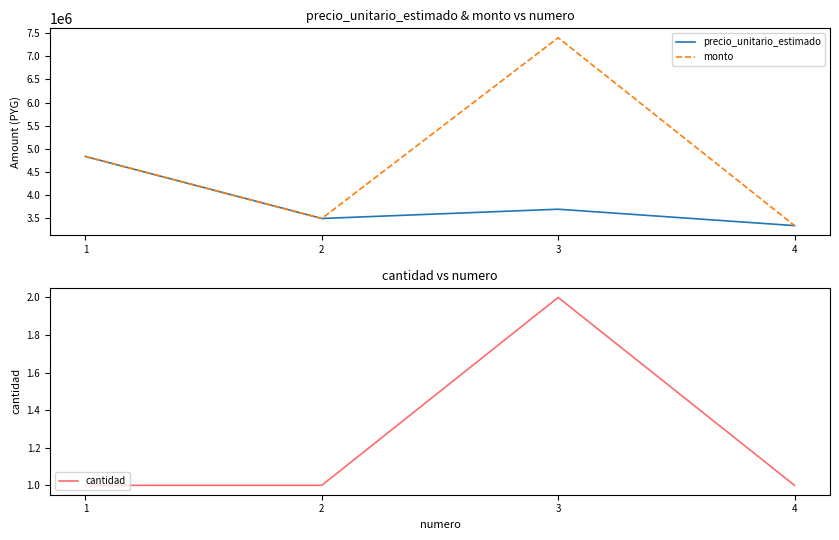

Count the cantidad values in the range 1 to 2.

4